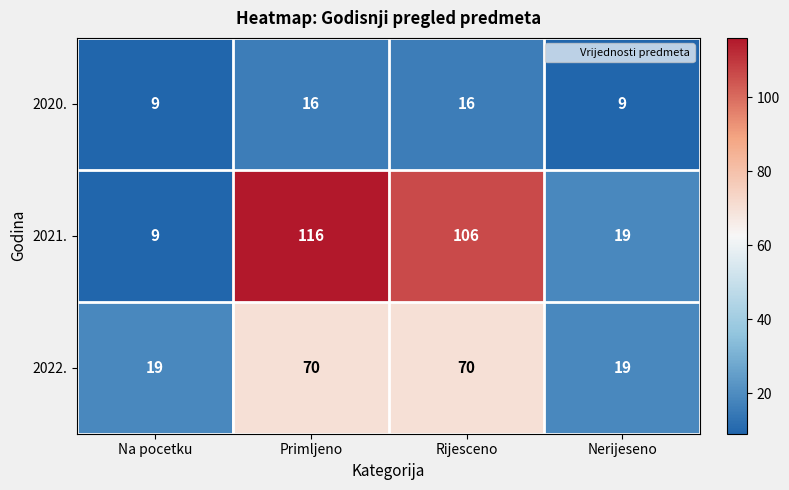

Between Primljeno and Nerijeseno, which series saw the biggest shift?

2021.